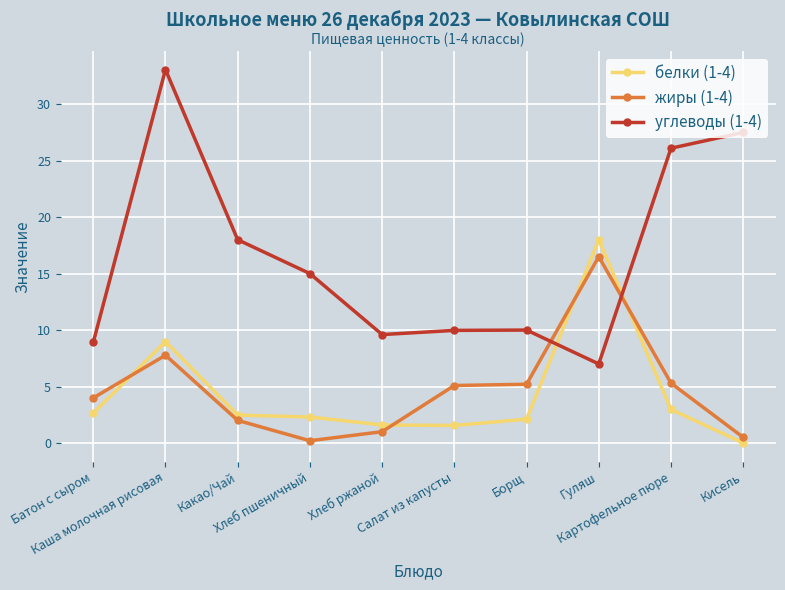

Which series has the widest spread of values?

углеводы (1-4)